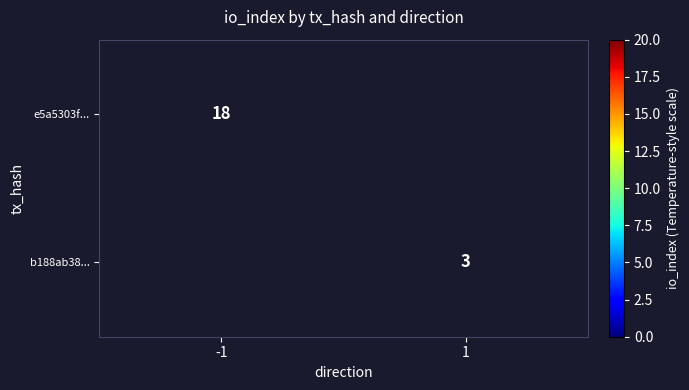

Is the value of b188ab38... at 1 greater than the value of e5a5303f... at -1?

No